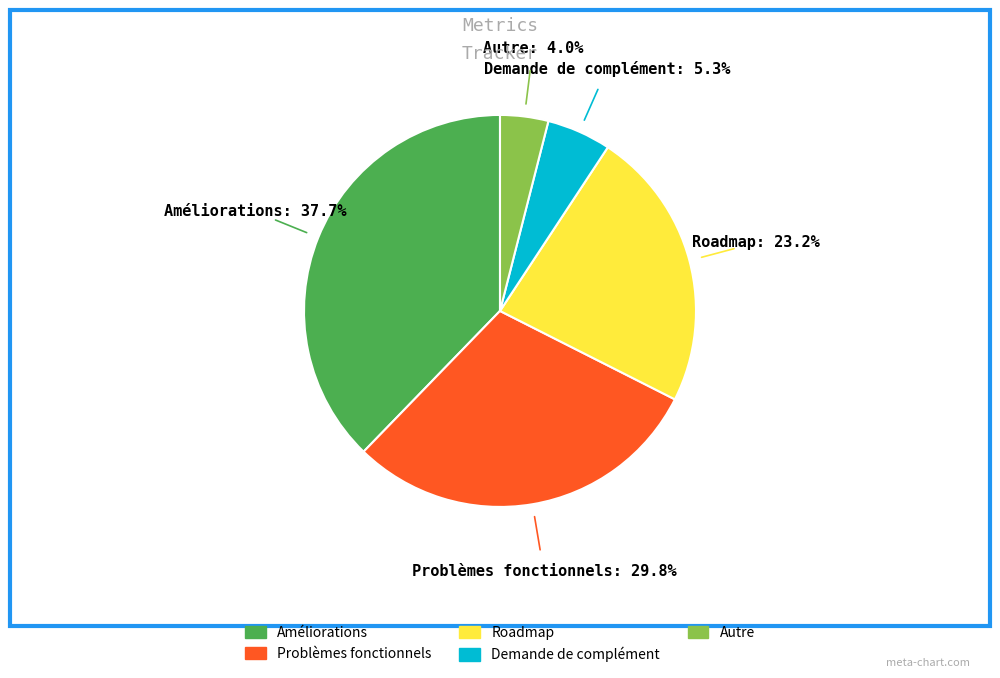

To the nearest percent, what percentage of the pie is Roadmap?

23%